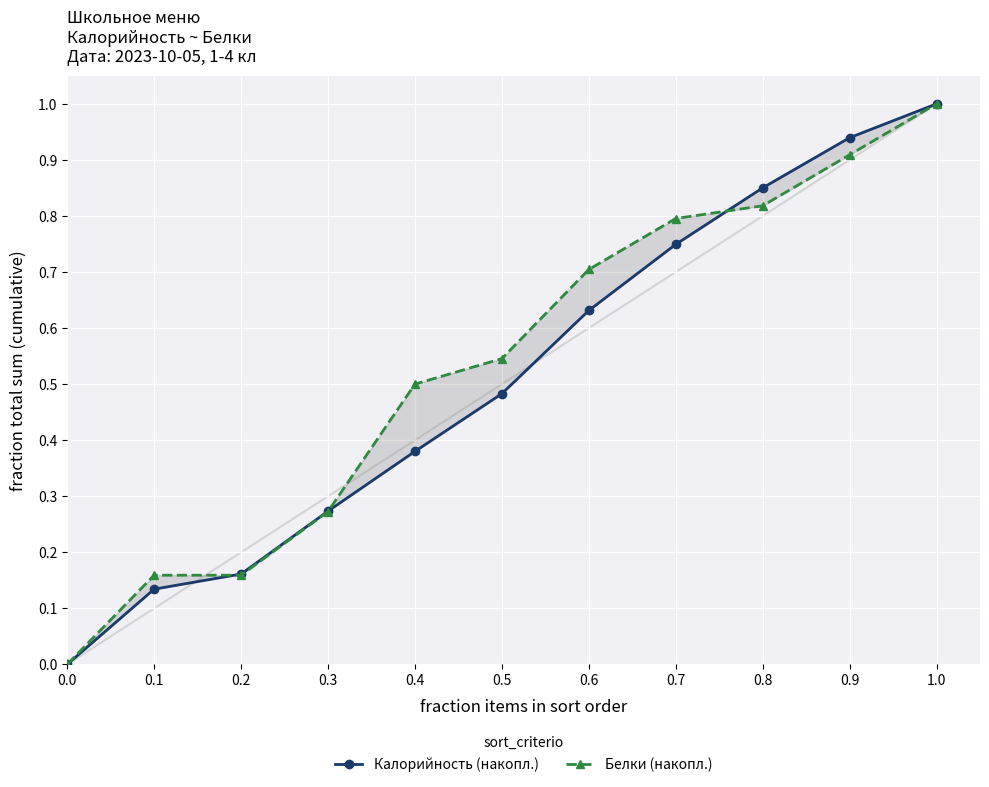

Which has a higher value, 0.5 or 0.3?

0.5